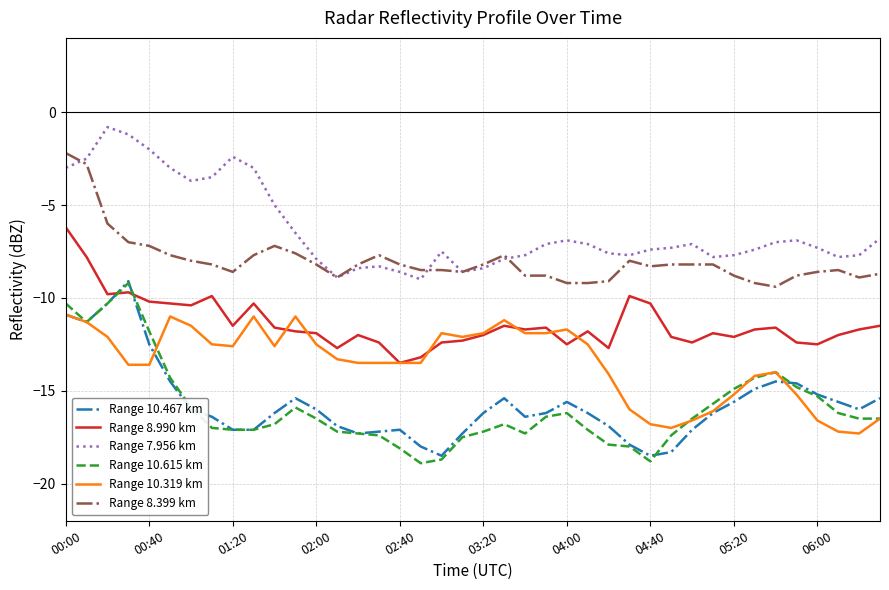

How many times do Range 8.990 km and Range 10.467 km cross each other?

2